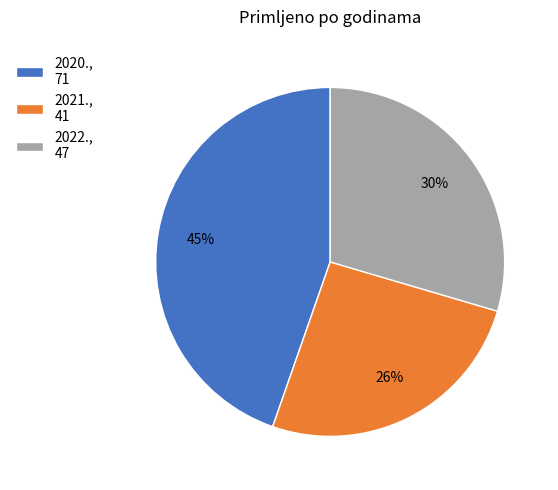

How many segments does this pie chart have?

3